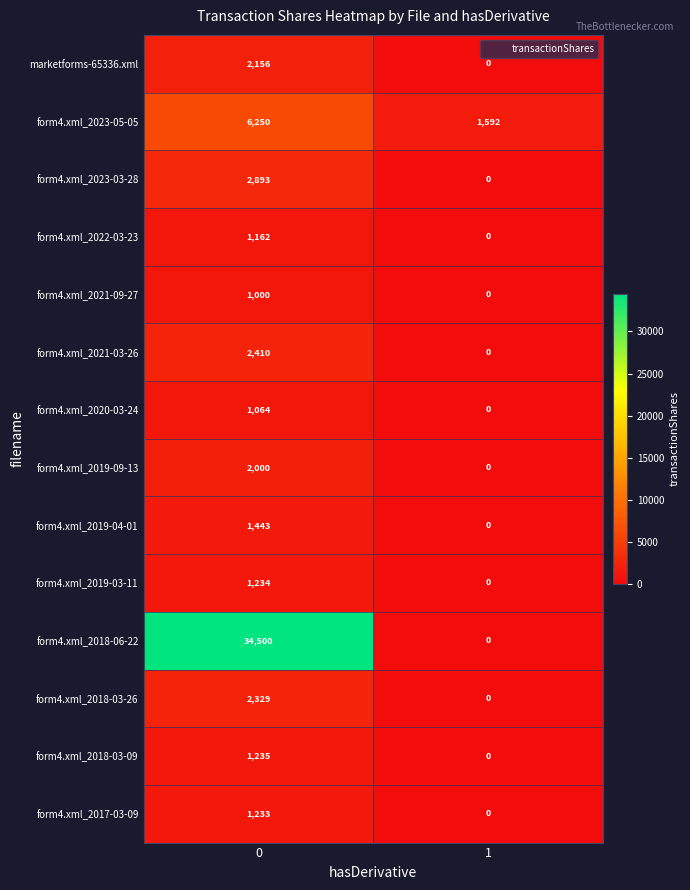

How many categories are shown in the chart?

2